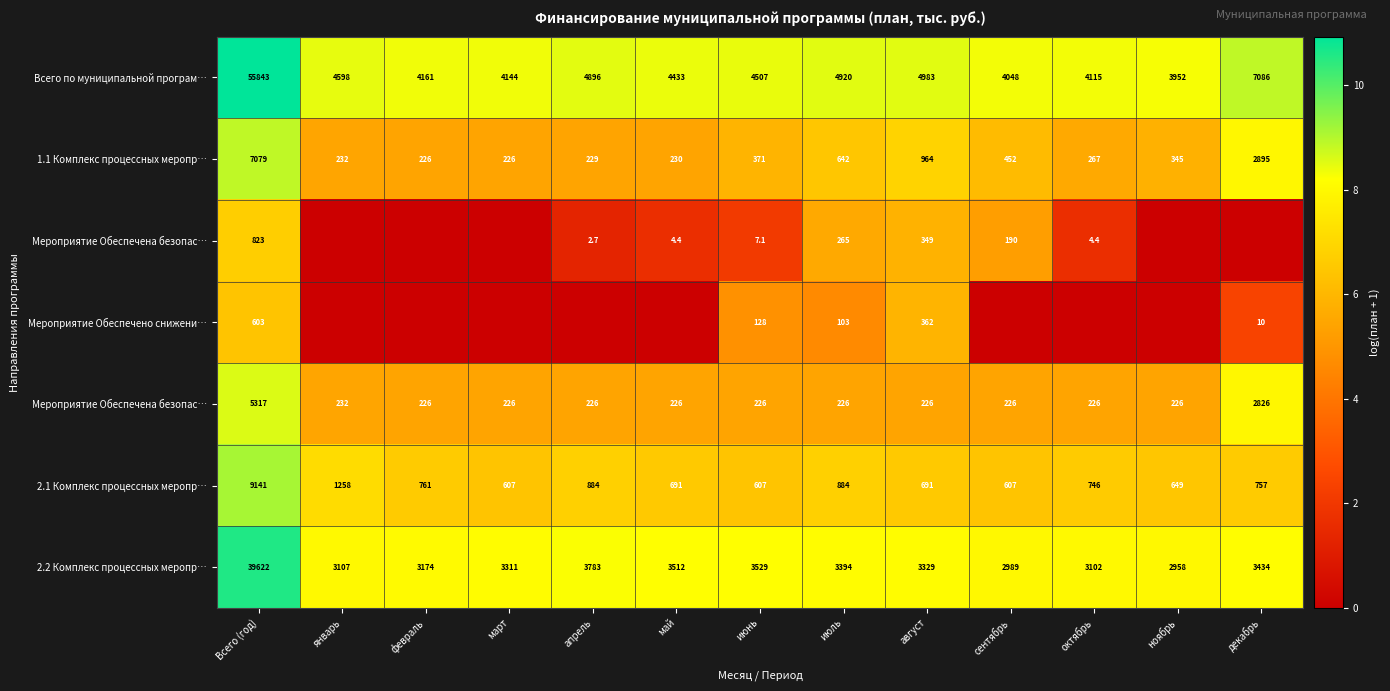

What is the total value across all series at август?

47.2